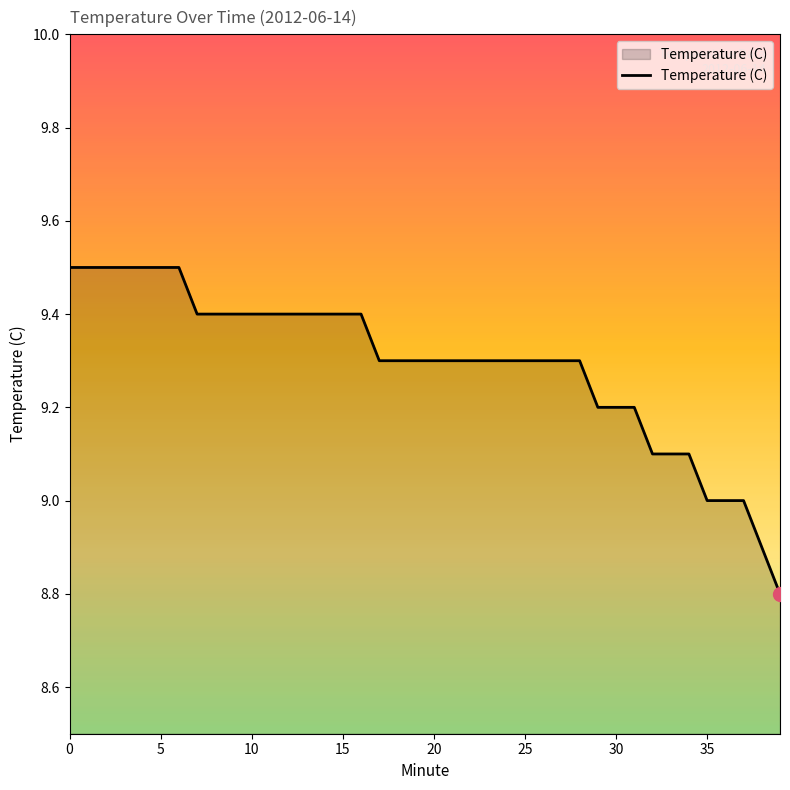

What is the difference between the maximum and minimum values?

0.7